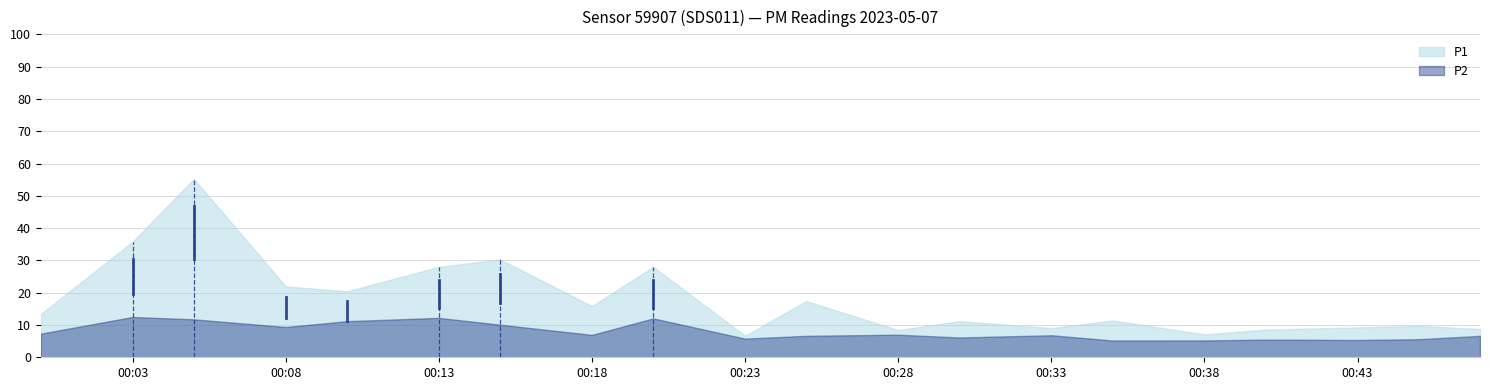

At how many categories does at least one series exceed 35?

2